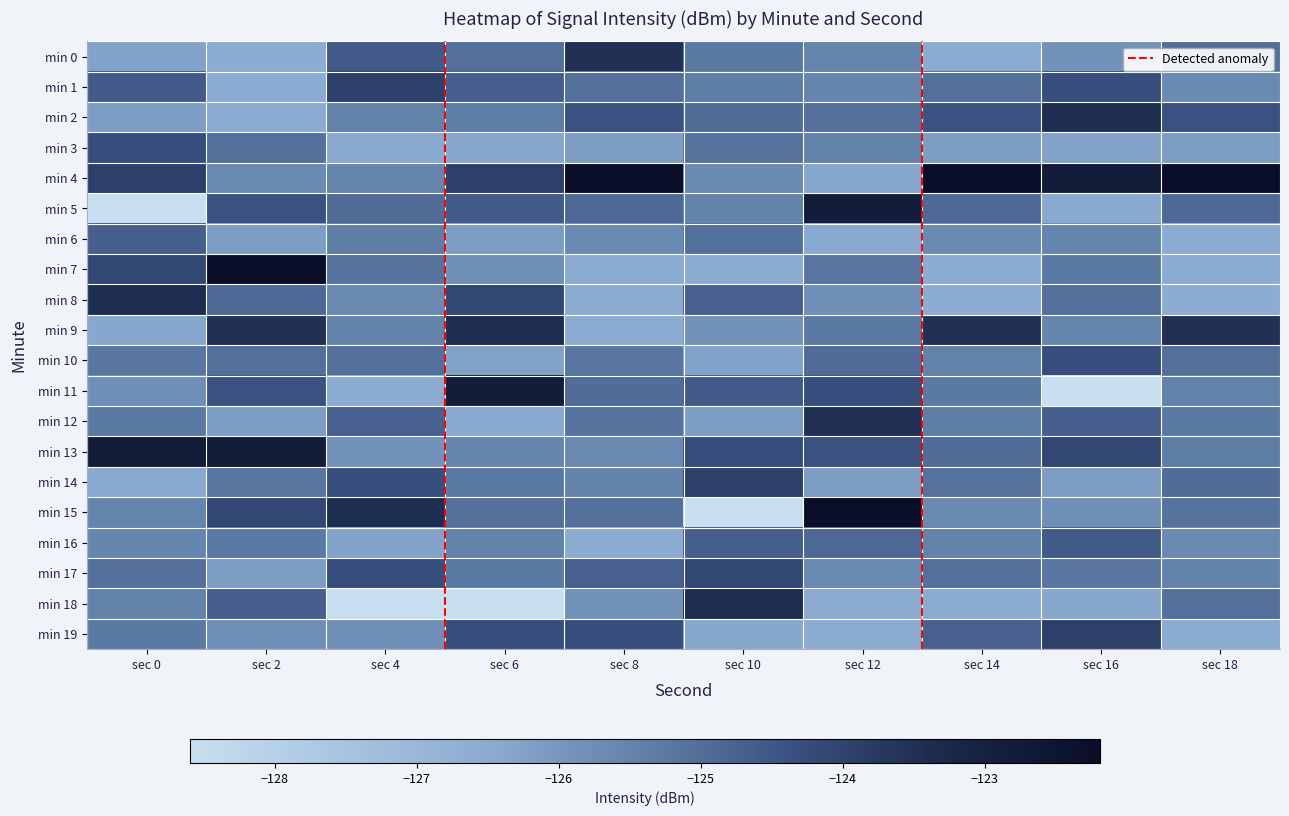

Reading left to right, extract all data points from this chart.

min 0: sec 0=-126.2	sec 2=-126.6	sec 4=-124.5	sec 6=-125.1	sec 8=-123.5	sec 10=-125.3	sec 12=-125.5	sec 14=-126.5	sec 16=-125.9	sec 18=-125.0
min 1: sec 0=-124.5	sec 2=-126.5	sec 4=-123.9	sec 6=-124.7	sec 8=-125.0	sec 10=-125.3	sec 12=-125.6	sec 14=-125.0	sec 16=-124.3	sec 18=-125.7
min 2: sec 0=-126.1	sec 2=-126.5	sec 4=-125.5	sec 6=-125.3	sec 8=-124.4	sec 10=-125.0	sec 12=-125.0	sec 14=-124.4	sec 16=-123.4	sec 18=-124.4
min 3: sec 0=-124.2	sec 2=-125.0	sec 4=-126.4	sec 6=-126.4	sec 8=-126.1	sec 10=-125.1	sec 12=-125.5	sec 14=-126.1	sec 16=-126.2	sec 18=-126.1
min 4: sec 0=-123.9	sec 2=-125.7	sec 4=-125.5	sec 6=-123.9	sec 8=-122.2	sec 10=-125.6	sec 12=-126.4	sec 14=-122.2	sec 16=-122.8	sec 18=-122.2
min 5: sec 0=-128.6	sec 2=-124.4	sec 4=-125.0	sec 6=-124.5	sec 8=-124.9	sec 10=-125.5	sec 12=-122.8	sec 14=-124.9	sec 16=-126.4	sec 18=-124.9
min 6: sec 0=-124.7	sec 2=-126.1	sec 4=-125.3	sec 6=-126.1	sec 8=-125.7	sec 10=-125.1	sec 12=-126.4	sec 14=-125.7	sec 16=-125.5	sec 18=-126.5
min 7: sec 0=-124.1	sec 2=-122.2	sec 4=-125.1	sec 6=-125.8	sec 8=-126.5	sec 10=-126.5	sec 12=-125.2	sec 14=-126.5	sec 16=-125.3	sec 18=-126.5
min 8: sec 0=-123.4	sec 2=-124.9	sec 4=-125.6	sec 6=-124.1	sec 8=-126.5	sec 10=-124.7	sec 12=-125.8	sec 14=-126.6	sec 16=-125.0	sec 18=-126.6
min 9: sec 0=-126.4	sec 2=-123.5	sec 4=-125.5	sec 6=-123.4	sec 8=-126.6	sec 10=-125.9	sec 12=-125.3	sec 14=-123.5	sec 16=-125.6	sec 18=-123.5
min 10: sec 0=-125.2	sec 2=-125.0	sec 4=-125.1	sec 6=-126.2	sec 8=-125.2	sec 10=-126.2	sec 12=-125.0	sec 14=-125.5	sec 16=-124.2	sec 18=-125.0
min 11: sec 0=-125.8	sec 2=-124.4	sec 4=-126.5	sec 6=-122.8	sec 8=-125.0	sec 10=-124.5	sec 12=-124.3	sec 14=-125.3	sec 16=-128.6	sec 18=-125.5
min 12: sec 0=-125.3	sec 2=-126.1	sec 4=-124.7	sec 6=-126.4	sec 8=-125.1	sec 10=-126.1	sec 12=-123.5	sec 14=-125.3	sec 16=-124.7	sec 18=-125.3
min 13: sec 0=-122.8	sec 2=-122.8	sec 4=-125.9	sec 6=-125.5	sec 8=-125.6	sec 10=-124.2	sec 12=-124.4	sec 14=-125.0	sec 16=-124.1	sec 18=-125.3
min 14: sec 0=-126.4	sec 2=-125.2	sec 4=-124.3	sec 6=-125.3	sec 8=-125.5	sec 10=-123.9	sec 12=-126.1	sec 14=-125.1	sec 16=-126.1	sec 18=-125.0
min 15: sec 0=-125.5	sec 2=-124.1	sec 4=-123.4	sec 6=-125.0	sec 8=-125.1	sec 10=-128.6	sec 12=-122.2	sec 14=-125.6	sec 16=-125.8	sec 18=-125.1
min 16: sec 0=-125.6	sec 2=-125.3	sec 4=-126.2	sec 6=-125.5	sec 8=-126.5	sec 10=-124.7	sec 12=-124.9	sec 14=-125.5	sec 16=-124.5	sec 18=-125.6
min 17: sec 0=-125.0	sec 2=-126.1	sec 4=-124.2	sec 6=-125.3	sec 8=-124.7	sec 10=-124.1	sec 12=-125.7	sec 14=-125.1	sec 16=-125.2	sec 18=-125.5
min 18: sec 0=-125.5	sec 2=-124.7	sec 4=-128.6	sec 6=-128.6	sec 8=-125.9	sec 10=-123.4	sec 12=-126.5	sec 14=-126.5	sec 16=-126.4	sec 18=-125.1
min 19: sec 0=-125.3	sec 2=-125.8	sec 4=-125.8	sec 6=-124.2	sec 8=-124.3	sec 10=-126.4	sec 12=-126.6	sec 14=-124.7	sec 16=-123.9	sec 18=-126.5